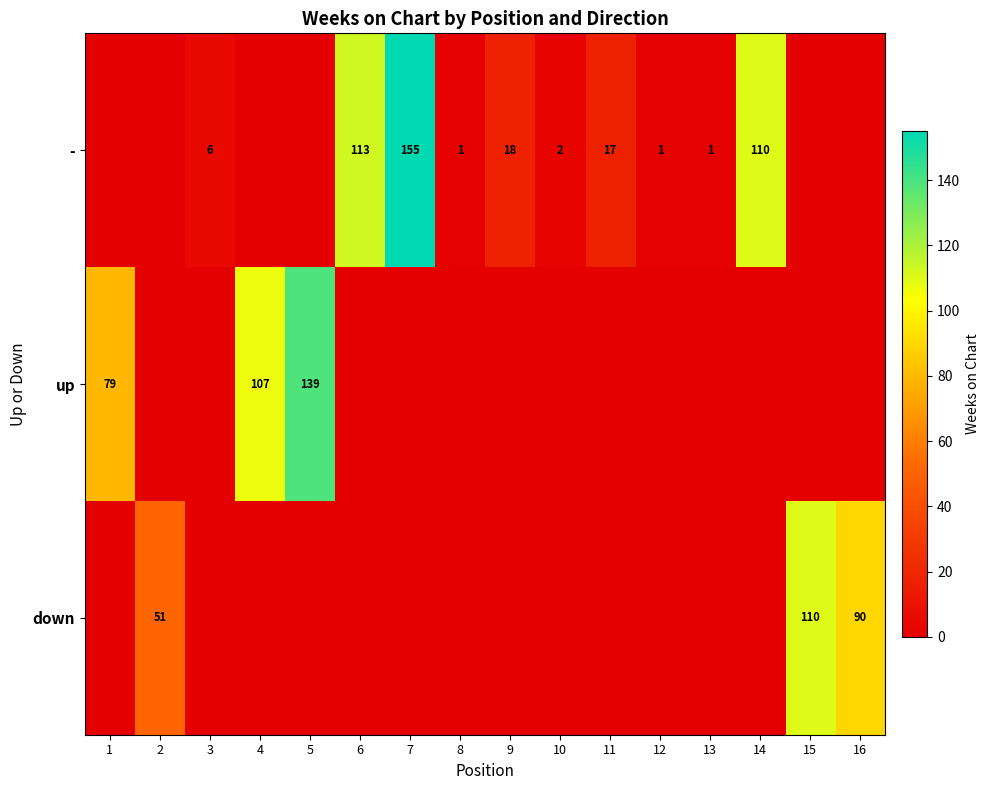

Is it true that - equals 17 at 11?

True